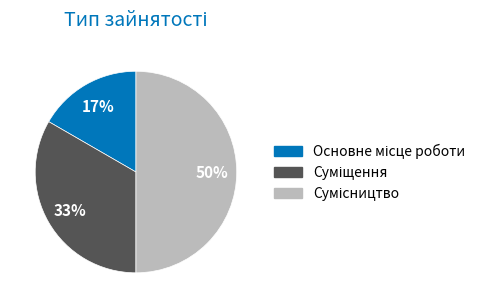

To the nearest percent, what is the average slice percentage?

33%